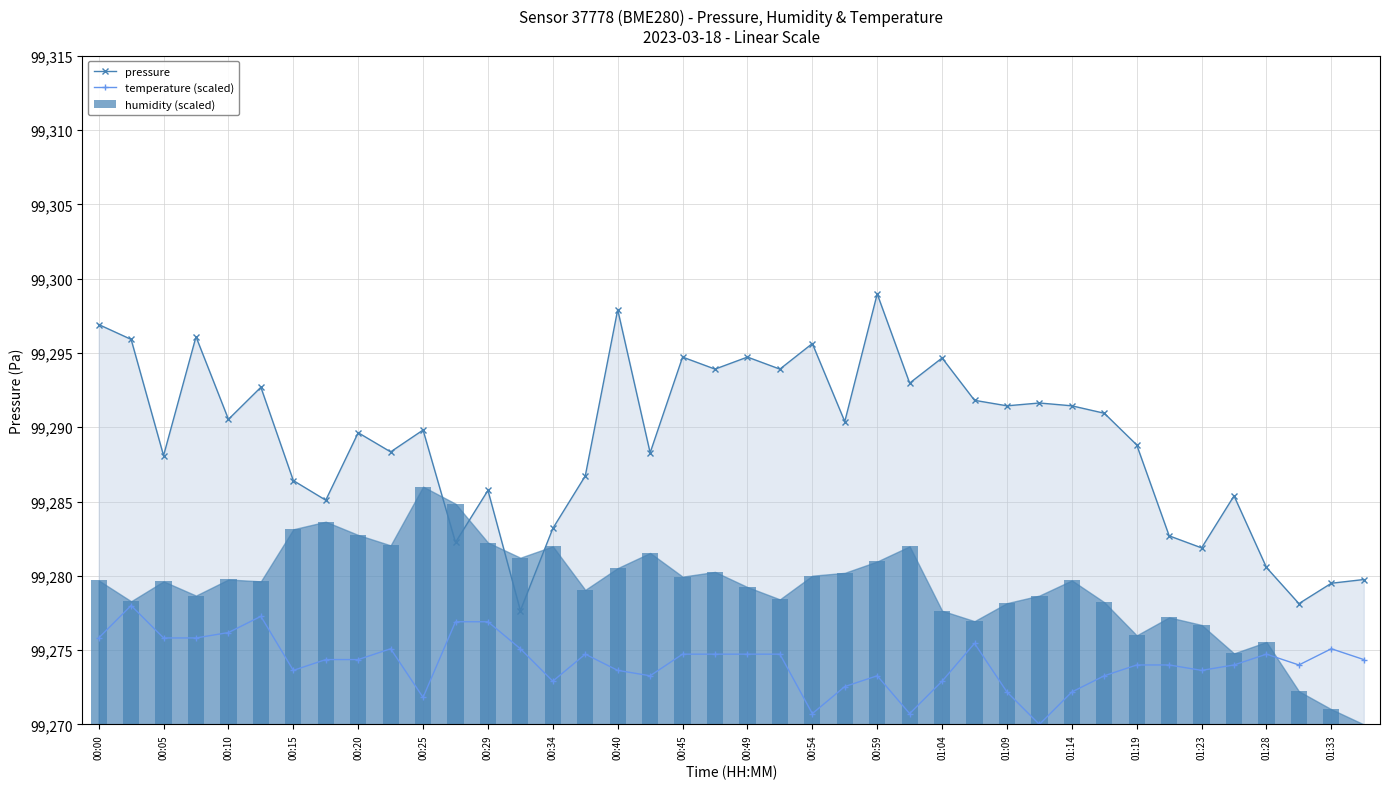

True or false: temperature (scaled) has more than 1 points higher than both neighbors.

True